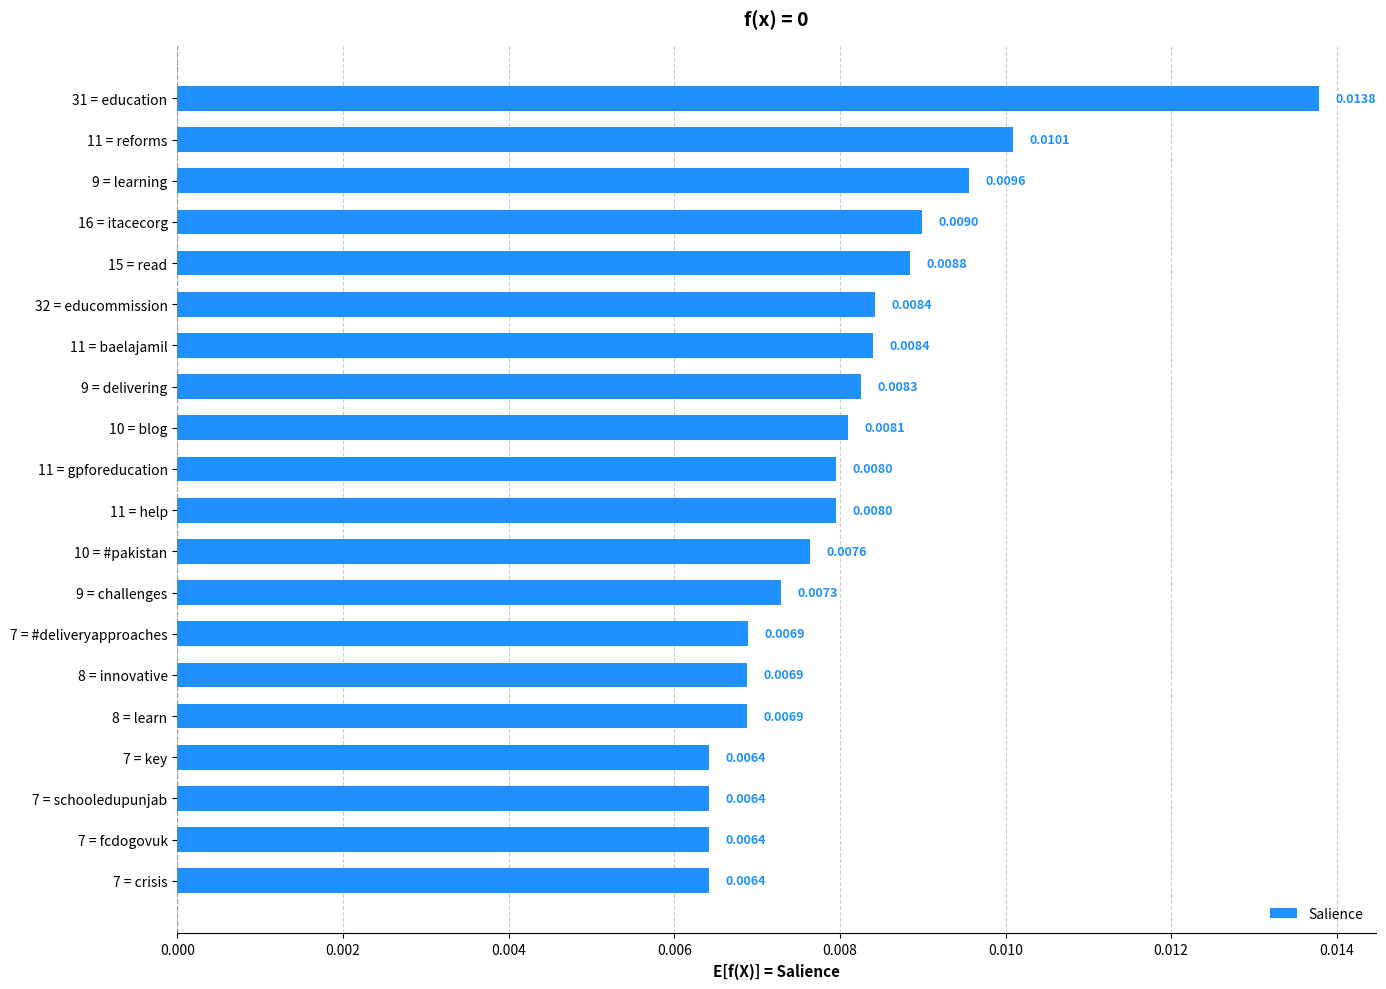

Count the number of data series in this chart.

1